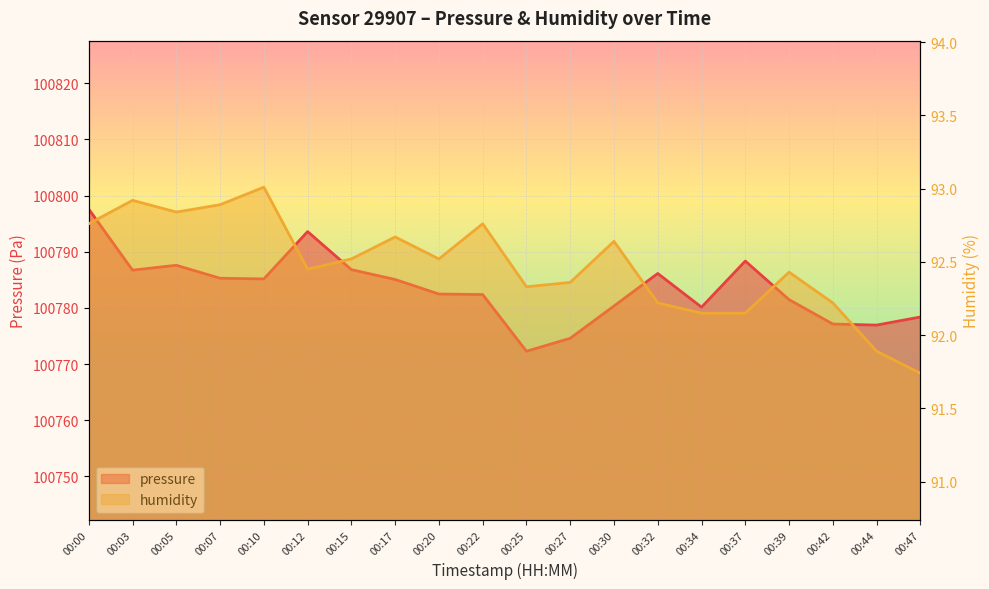

The value of pressure at 00:03 is 100786.7. True or false?

True